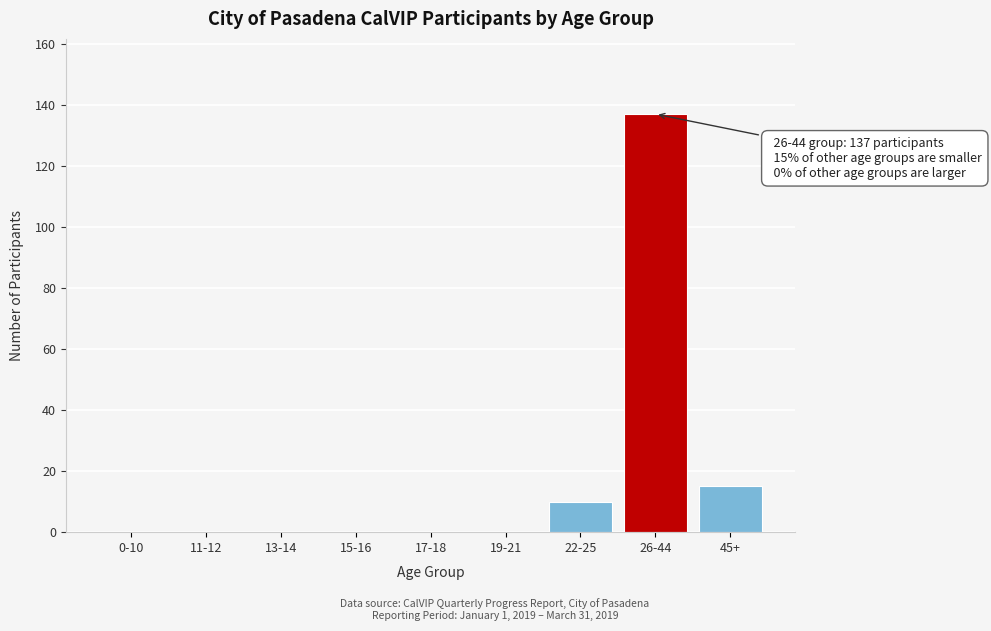

Reading left to right, list all the values displayed in this chart.

0-10=0	11-12=0	13-14=0	15-16=0	17-18=0	19-21=0	22-25=10	26-44=137	45+=15